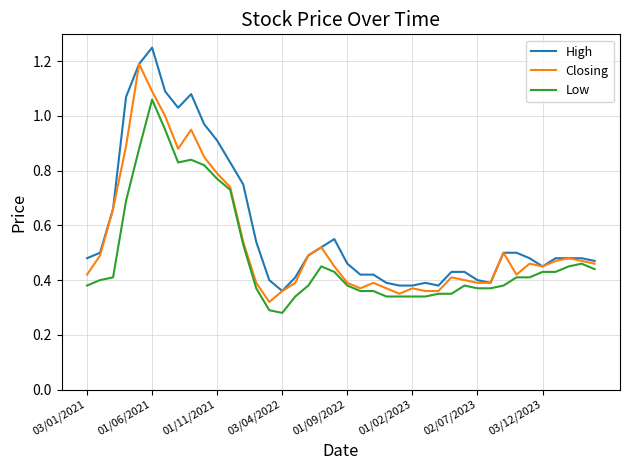

List the series in order of their peak value, highest first.

High, Closing, Low